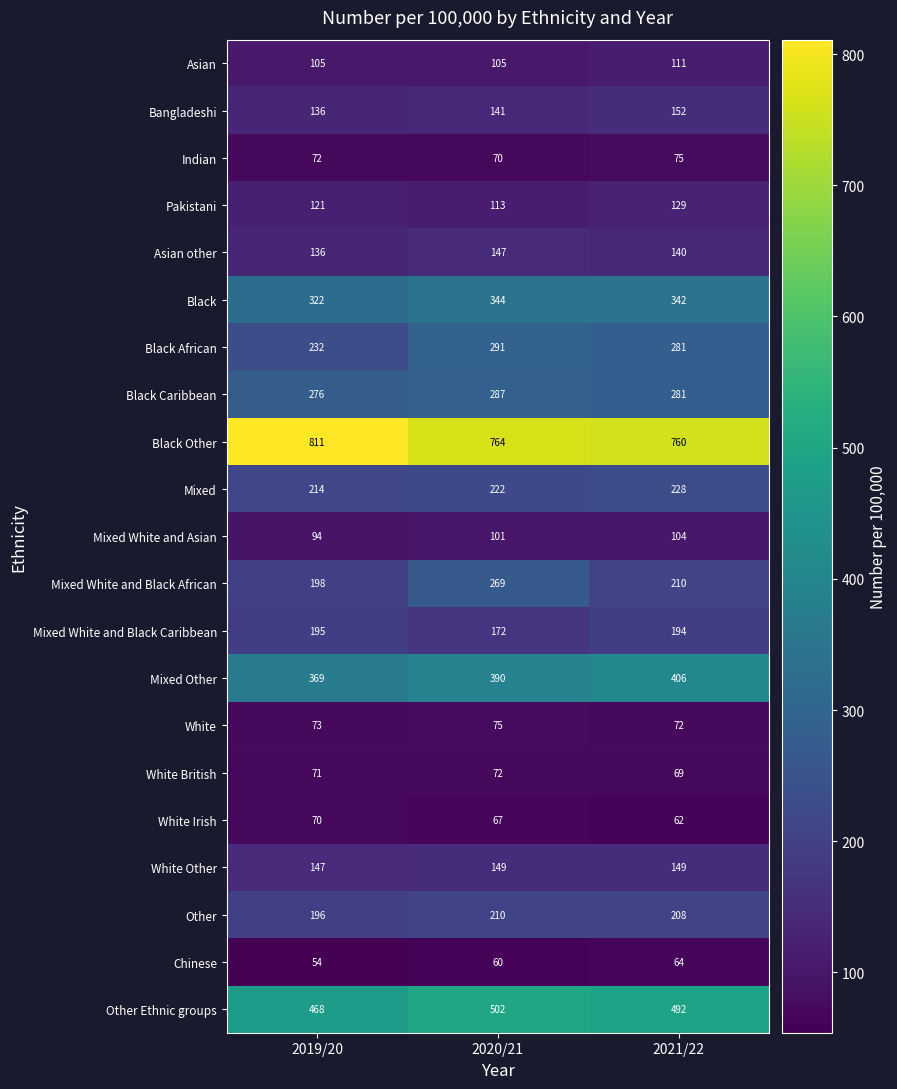

Which series changed the most between 2019/20 and 2021/22?

Black Other